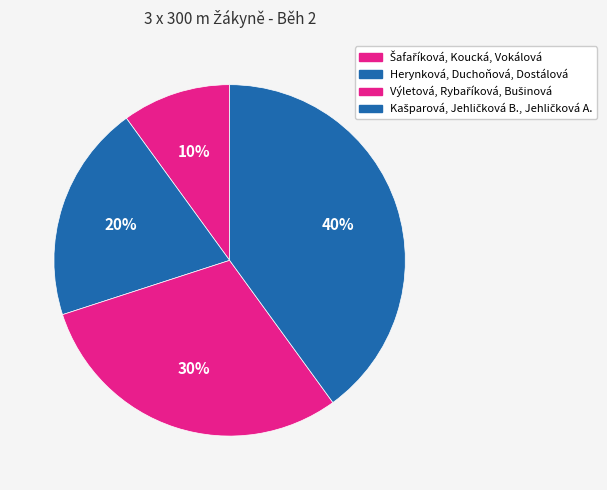

How many segments does this pie chart have?

4